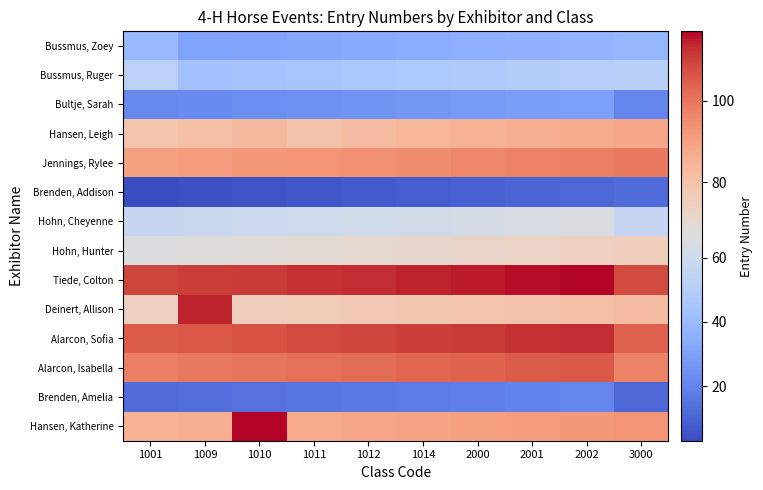

Reading left to right, list all the values displayed in this chart.

Bussmus, Zoey: 1001=39	1009=30	1010=31	1011=32	1012=33	1014=34	2000=35	2001=36	2002=37	3000=38
Bussmus, Ruger: 1001=52	1009=43	1010=44	1011=45	1012=46	1014=47	2000=48	2001=49	2002=50	3000=51
Bultje, Sarah: 1001=21	1009=22	1010=23	1011=24	1012=25	1014=26	2000=27	2001=28	2002=29	3000=20
Hansen, Leigh: 1001=79	1009=81	1010=83	1011=80	1012=82	1014=84	2000=85	2001=86	2002=87	3000=88
Jennings, Rylee: 1001=90	1009=91	1010=92	1011=93	1012=94	1014=95	2000=96	2001=97	2002=98	3000=99
Brenden, Addison: 1001=3	1009=4	1010=5	1011=6	1012=7	1014=8	2000=9	2001=10	2002=11	3000=12
Hohn, Cheyenne: 1001=57	1009=58	1010=59	1011=60	1012=61	1014=62	2000=63	2001=64	2002=65	3000=56
Hohn, Hunter: 1001=66	1009=67	1010=68	1011=69	1012=70	1014=71	2000=72	2001=73	2002=74	3000=75
Tiede, Colton: 1001=109	1009=110	1010=111	1011=112	1012=113	1014=114	2000=115	2001=116	2002=117	3000=108
Deinert, Allison: 1001=74	1009=114	1010=75	1011=76	1012=77	1014=78	2000=79	2001=80	2002=81	3000=82
Alarcon, Sofia: 1001=105	1009=106	1010=107	1011=108	1012=109	1014=110	2000=111	2001=112	2002=113	3000=104
Alarcon, Isabella: 1001=98	1009=99	1010=100	1011=101	1012=102	1014=103	2000=104	2001=105	2002=106	3000=97
Brenden, Amelia: 1001=12	1009=13	1010=14	1011=15	1012=16	1014=17	2000=18	2001=19	2002=20	3000=11
Hansen, Katherine: 1001=85	1009=86	1010=117	1011=87	1012=88	1014=89	2000=90	2001=91	2002=92	3000=93